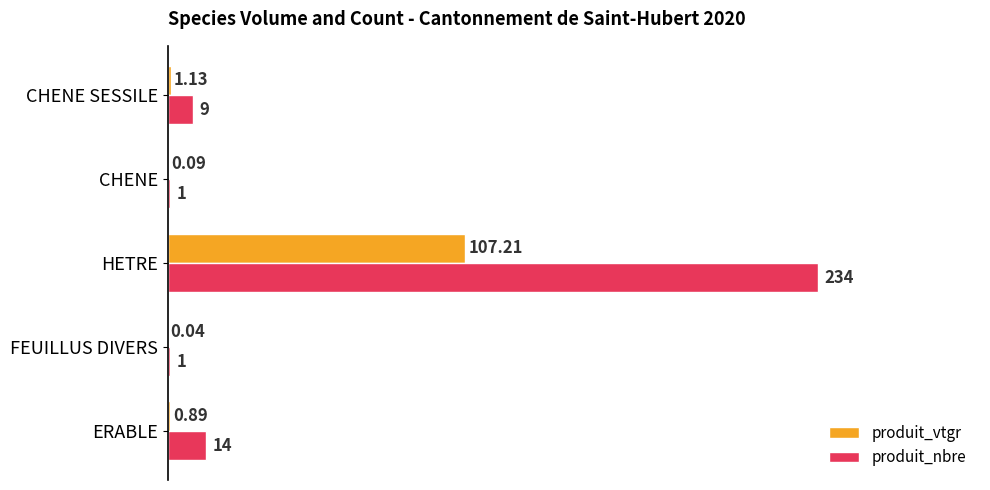

At which category is the sum across all series the highest?

HETRE